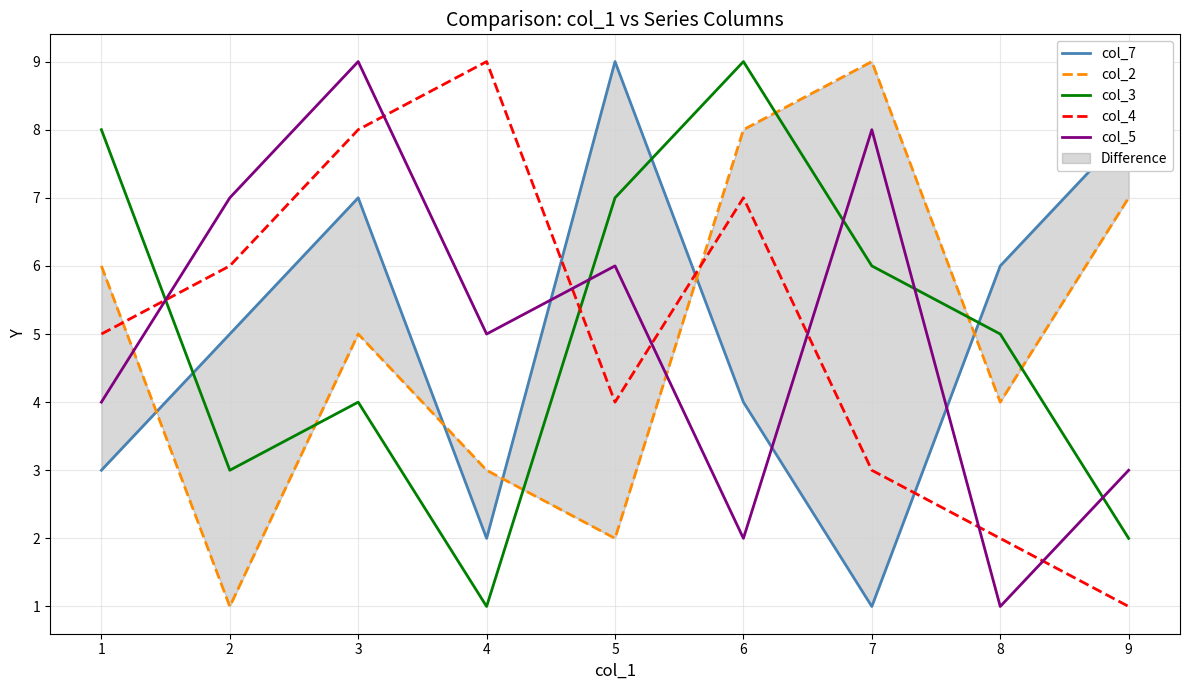

What is the difference between the col_3 values at 5 and 4?

6